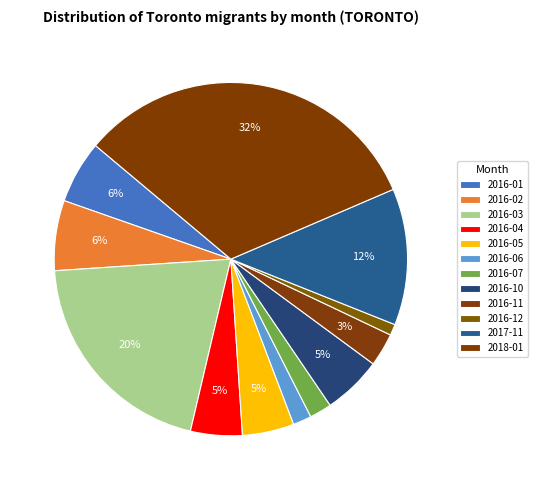

To the nearest percent, what is the difference between the largest and smallest slice percentages?

31%